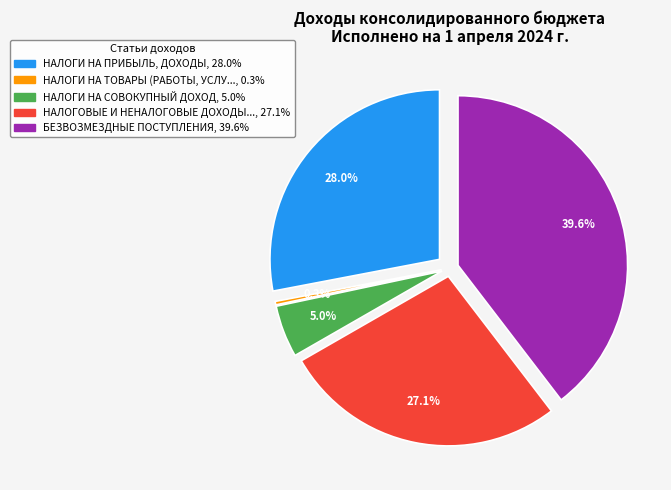

Which category has the biggest portion of the pie?

БЕЗВОЗМЕЗДНЫЕ ПОСТУПЛЕНИЯ